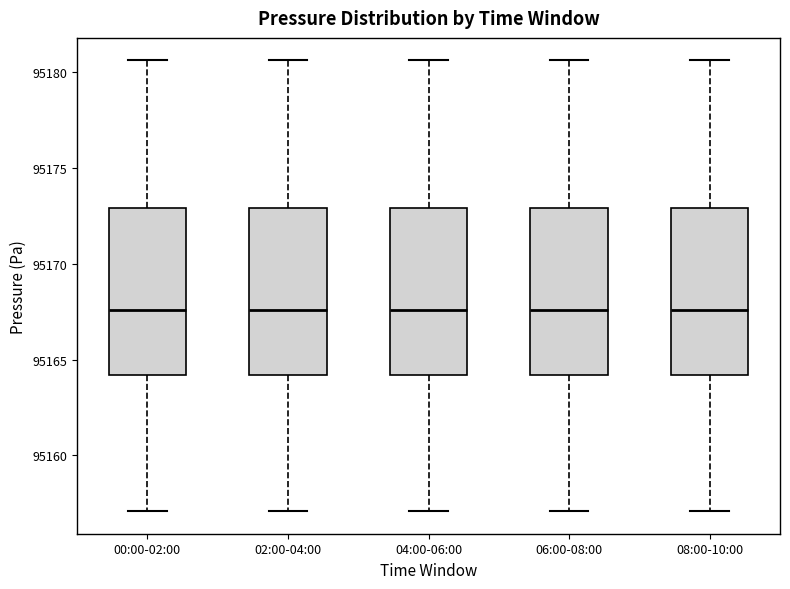

Where does the lower whisker of the box for 08:00-10:00 end on the y-axis? The values are not printed on the chart, so give them approximately, as read against the axis.

95157.0